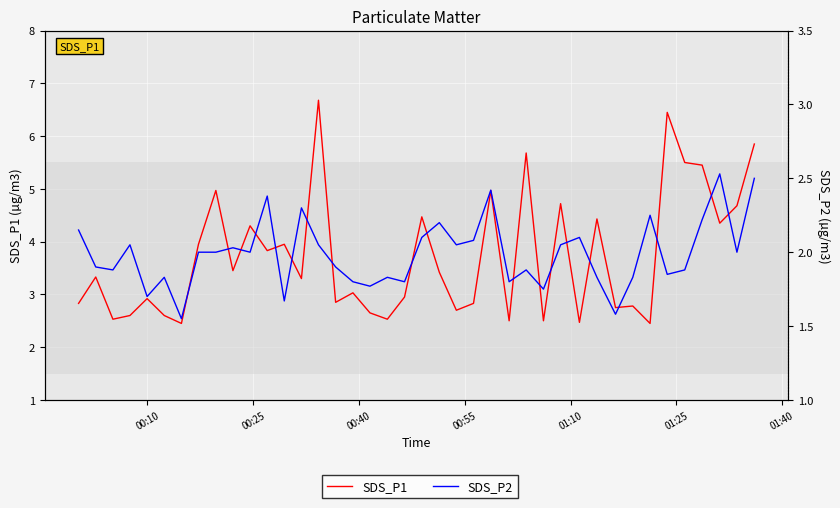

List the series in order of their peak value, lowest first.

SDS_P2, SDS_P1